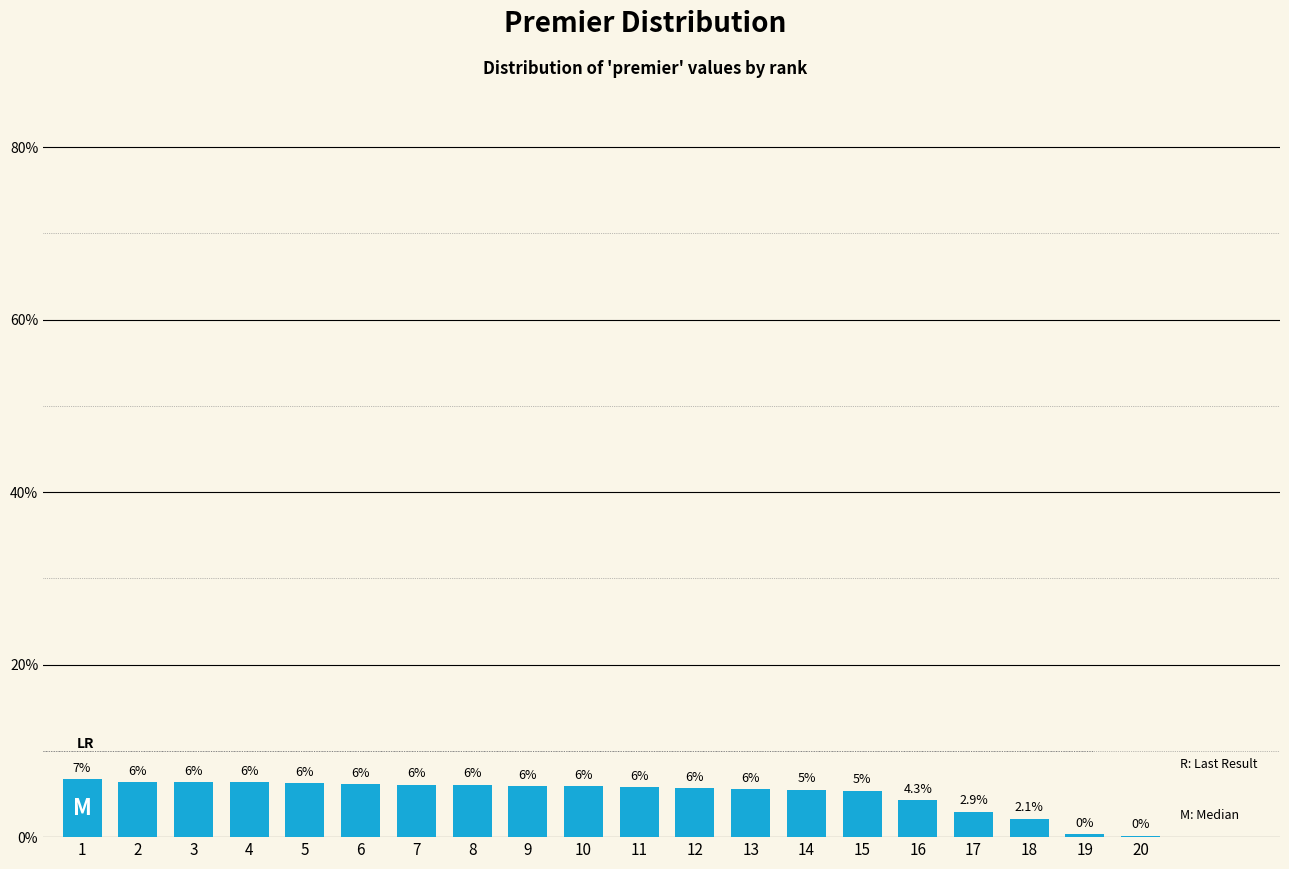

What is the sum of all values?

100.0